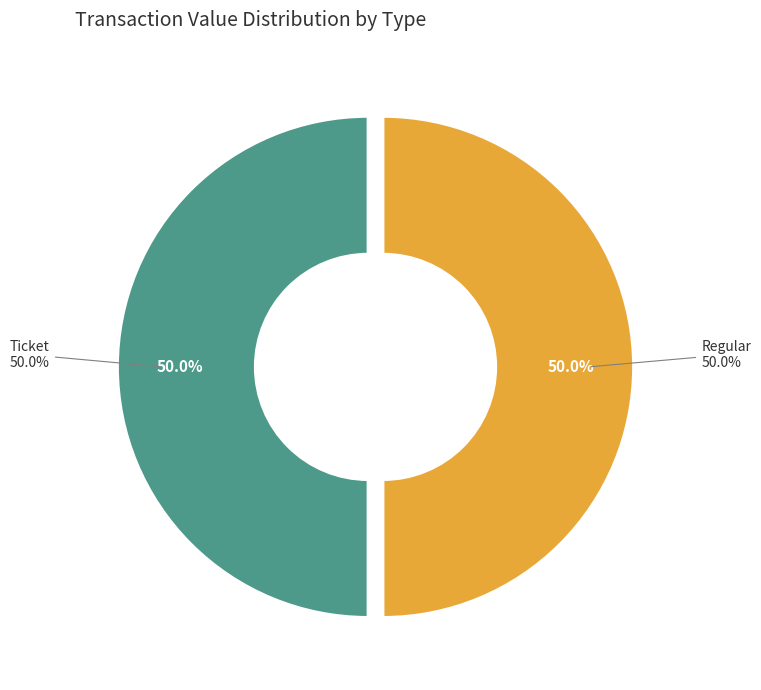

What is the majority slice?

Regular (io_index=24)